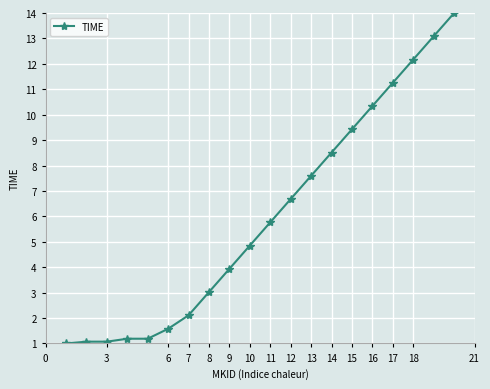

How many lines are shown in the chart?

1